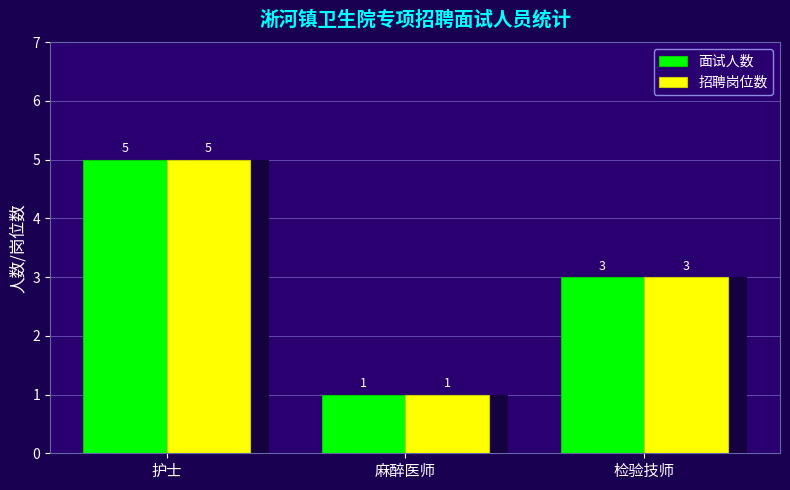

List the series in order of their peak value, highest first.

面试人数, 招聘岗位数